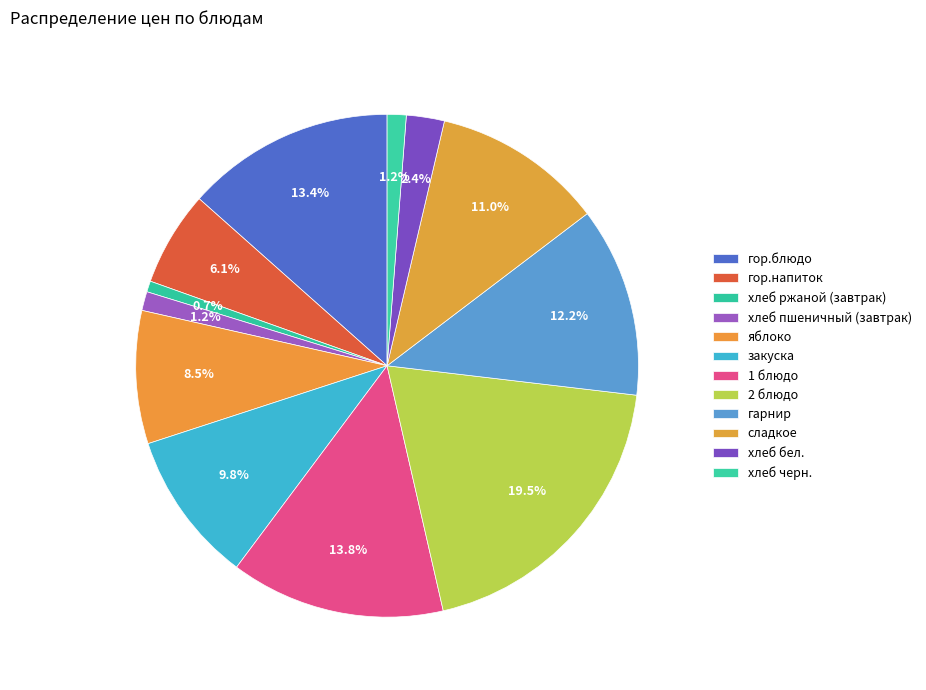

How many segments does this pie chart have?

12